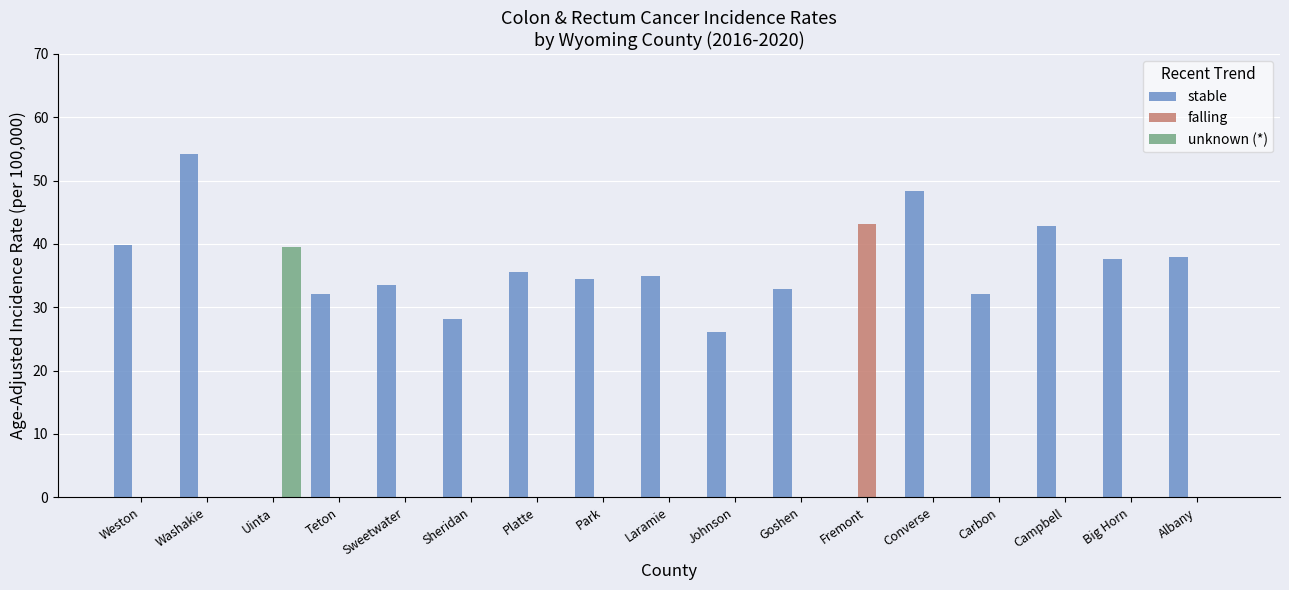

At which label does falling reach its peak?

Fremont